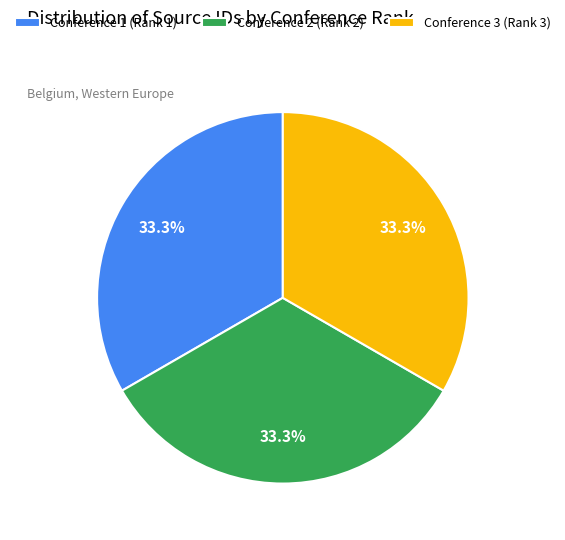

Does Conference 2 (Rank 2) account for over 50% of the chart?

No